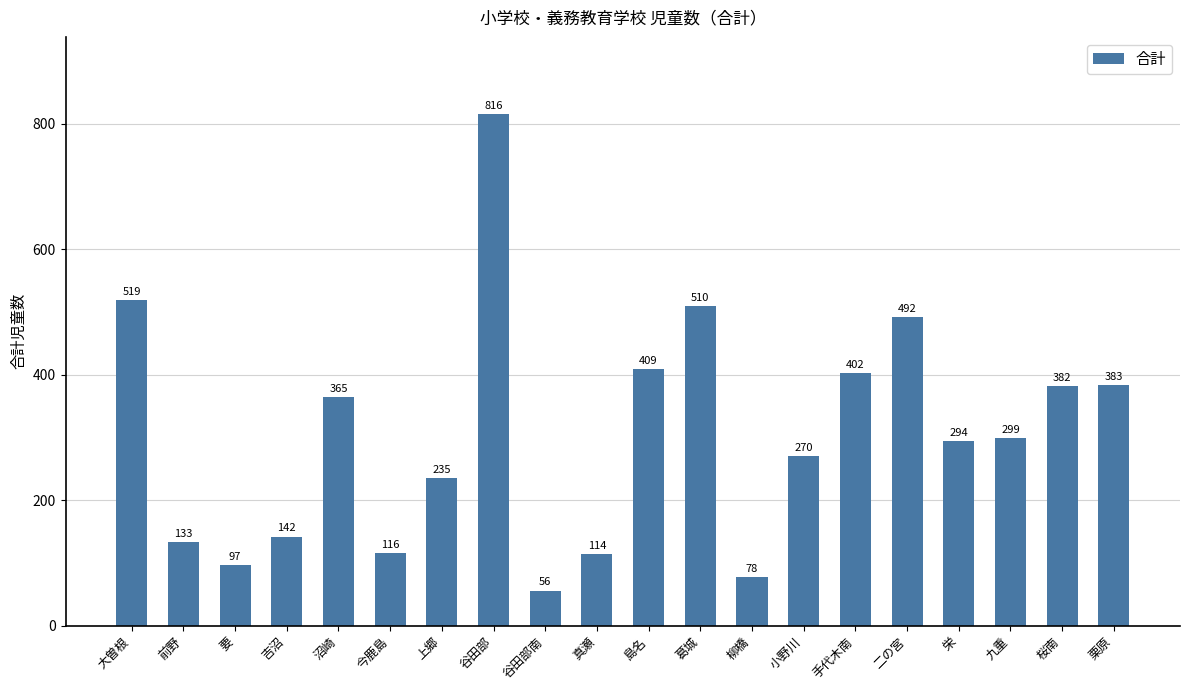

Reading left to right, extract all data points from this chart.

大曽根=519	前野=133	要=97	吉沼=142	沼崎=365	今鹿島=116	上郷=235	谷田部=816	谷田部南=56	真瀬=114	島名=409	葛城=510	柳橋=78	小野川=270	手代木南=402	二の宮=492	栄=294	九重=299	桜南=382	栗原=383